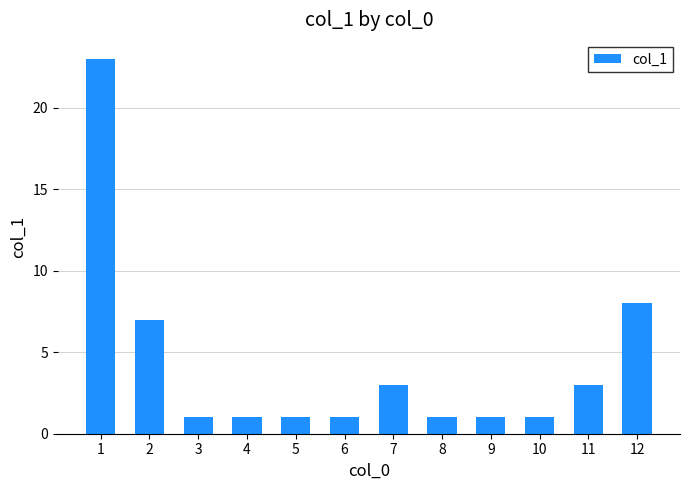

What is the value of the 6th bar from the left?

1